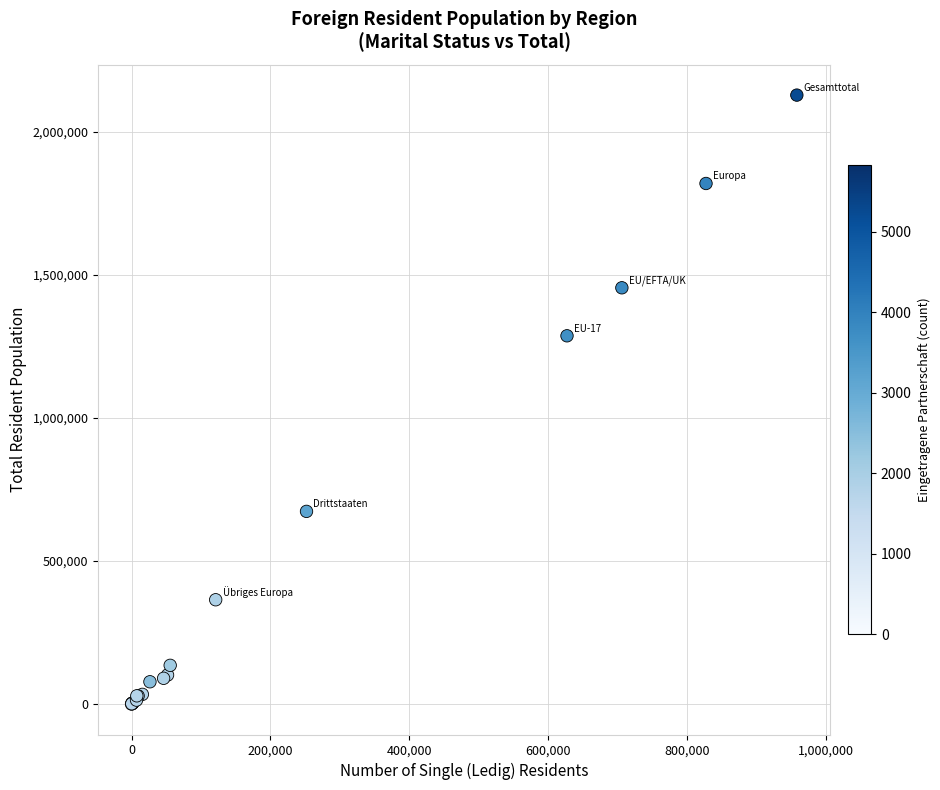

What Y value in the scatter plot is closest to 1064416?

1287384